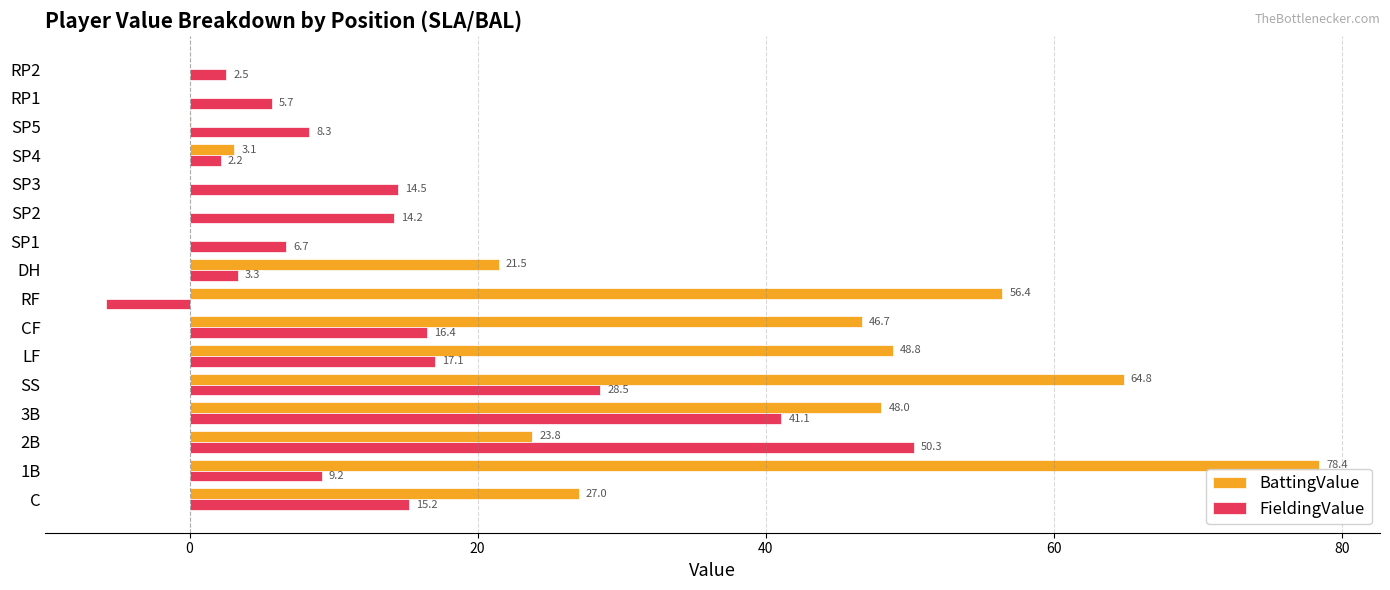

Which series changed the most between 2B and LF?

FieldingValue